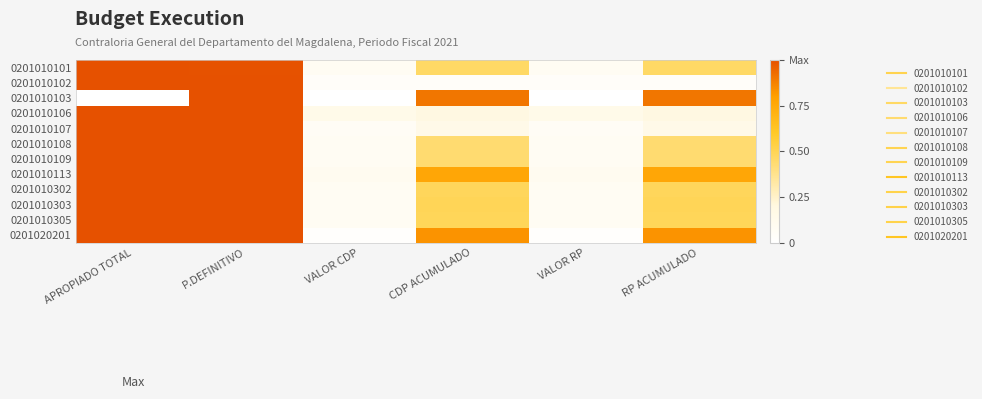

How many series are shown in this chart?

12